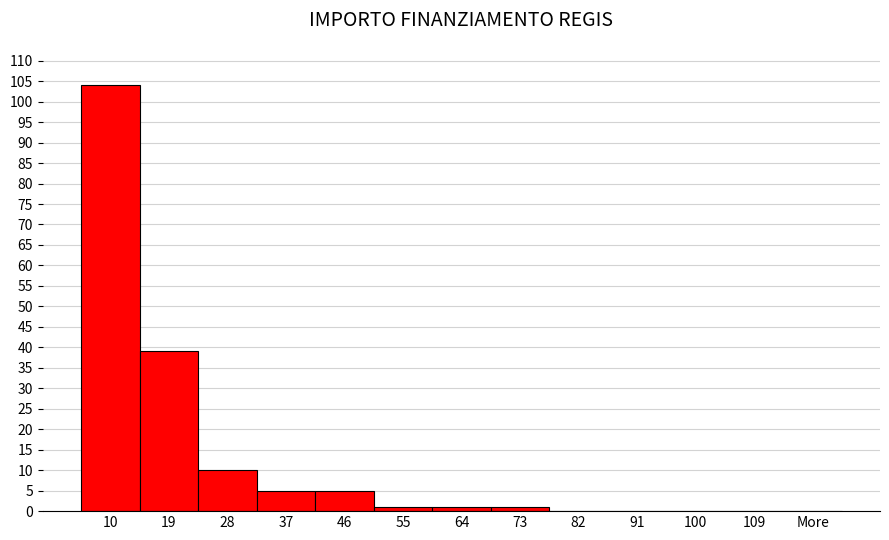

Reading left to right, list all the values displayed in this chart.

10=104	19=39	28=10	37=5	46=5	55=1	64=1	73=1	82=0	91=0	100=0	109=0	More=0